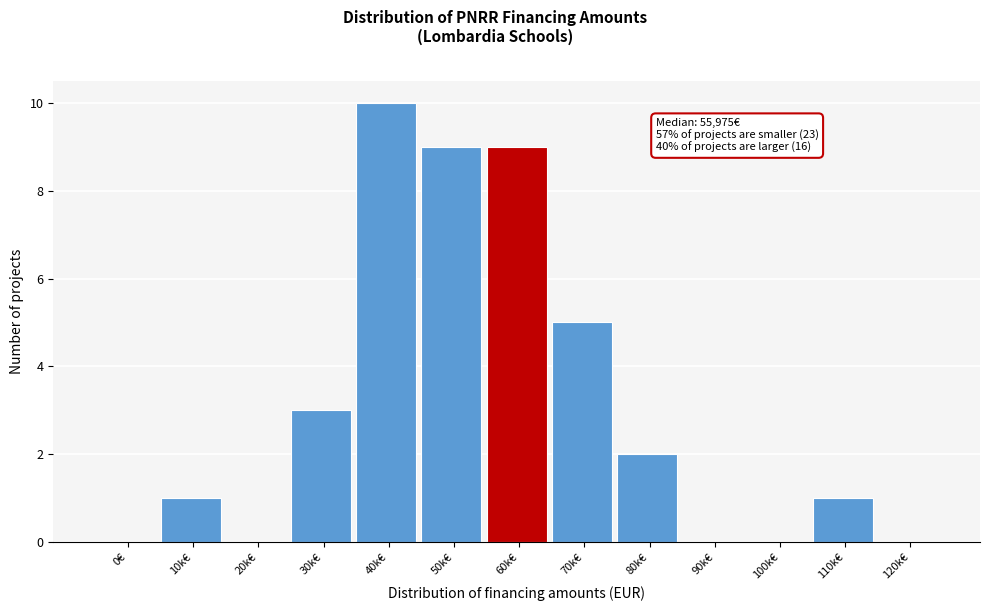

Reading left to right, what are all the values shown in this chart?

0€=0	10k€=1	20k€=0	30k€=3	40k€=10	50k€=9	60k€=9	70k€=5	80k€=2	90k€=0	100k€=0	110k€=1	120k€=0